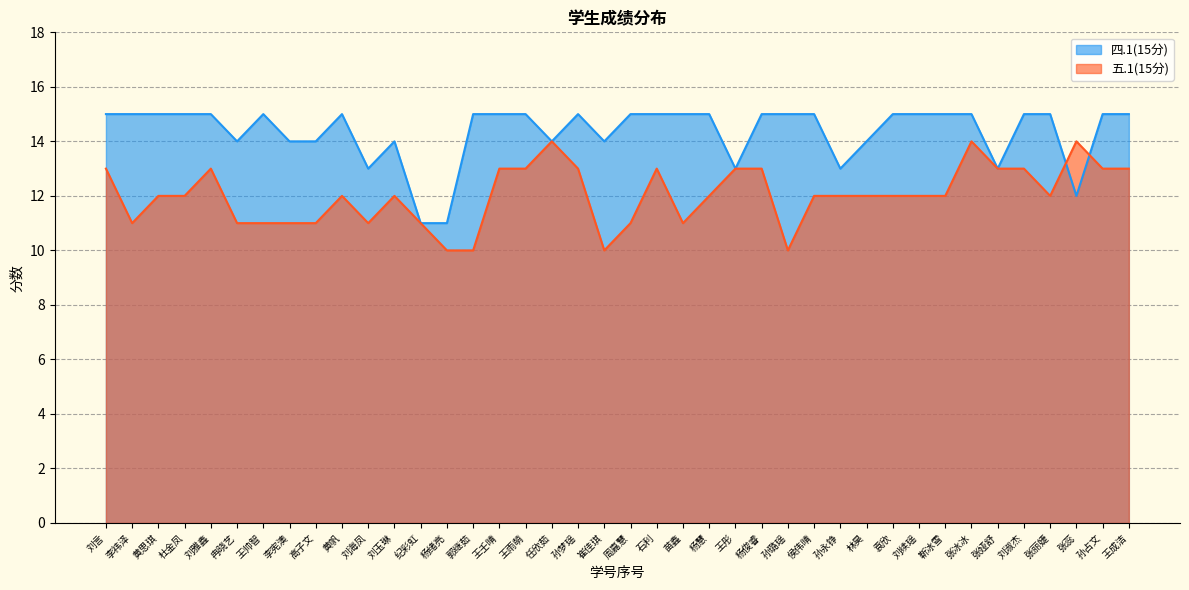

Which category has the highest value across all series?

刘言